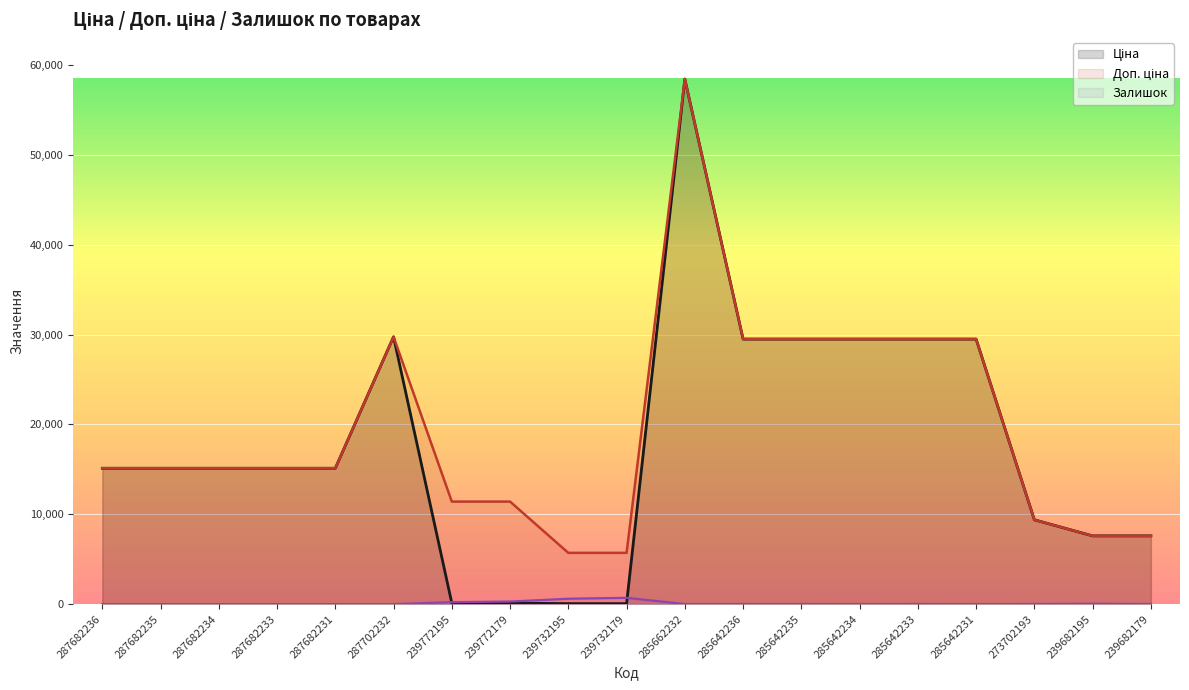

How many values in the Ціна series exceed 15120?

7